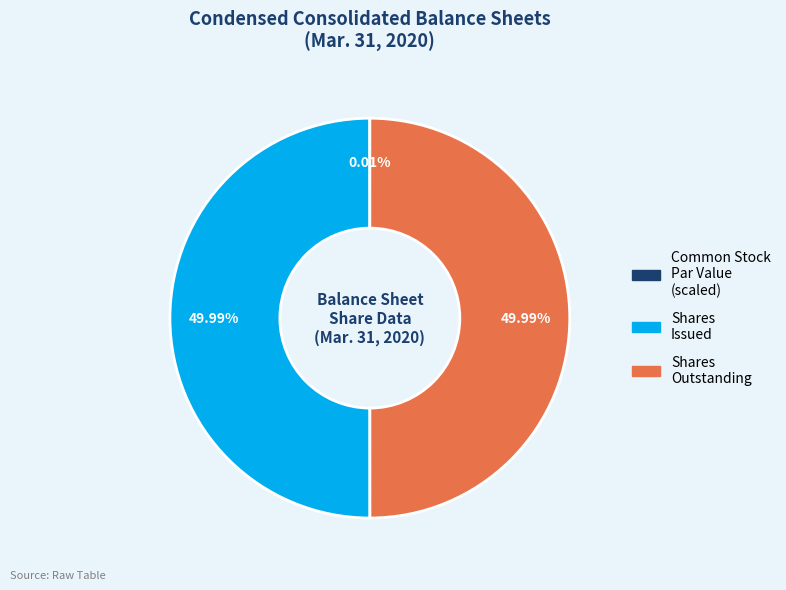

Is the sum of Shares Outstanding and Shares Issued greater than half?

Yes